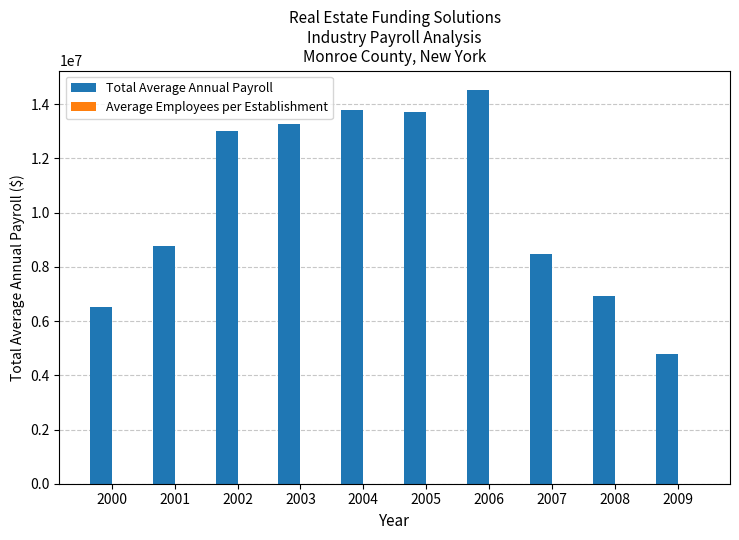

Between 2000 and 2002, which series saw the biggest shift?

Total Average Annual Payroll